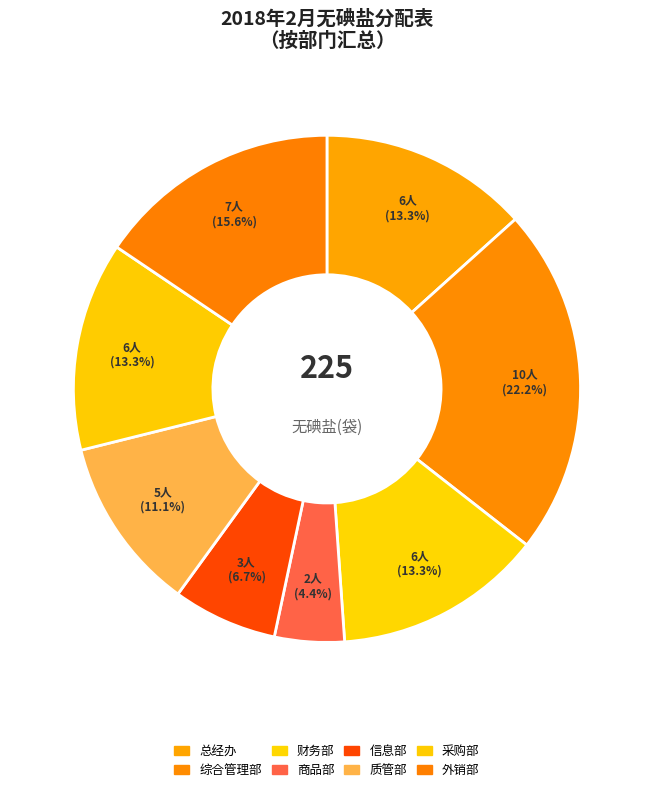

Does any single category account for the majority?

No